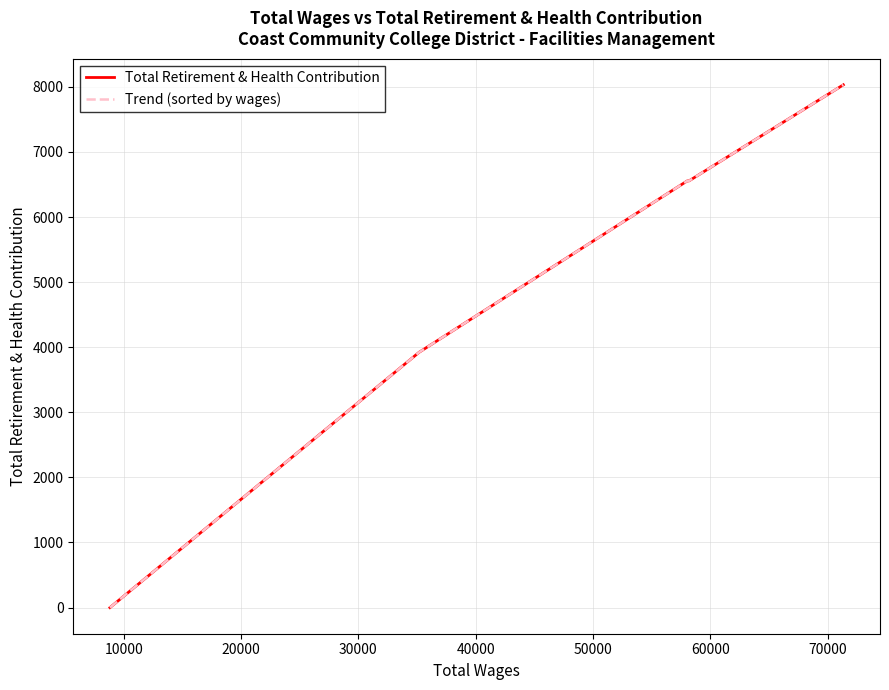

Which series has the largest range (max minus min)?

Total Retirement & Health Contribution